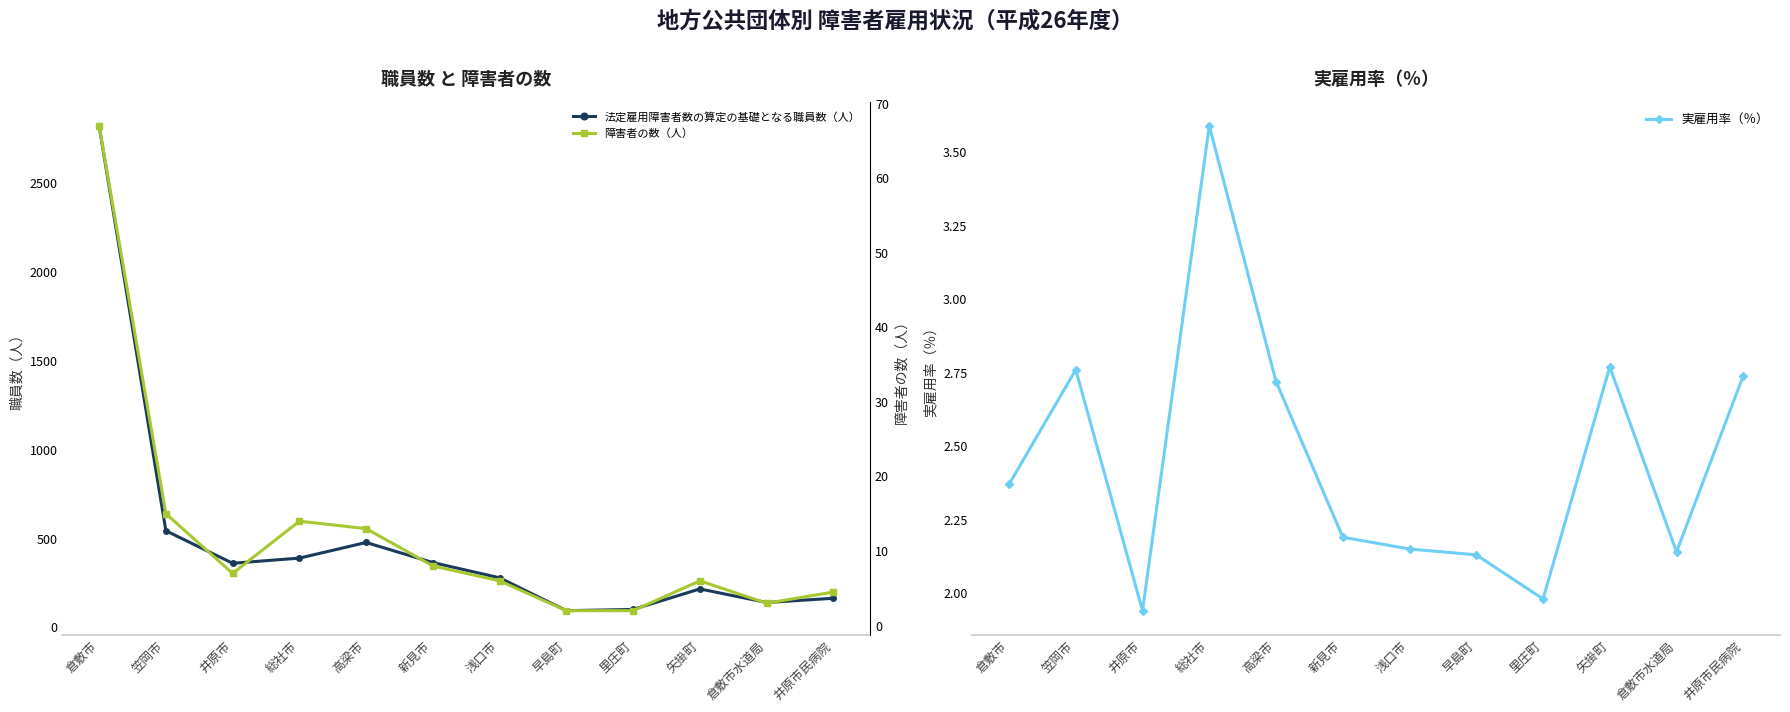

Which series has the widest spread of values?

法定雇用障害者数の算定の基礎となる職員数（人）